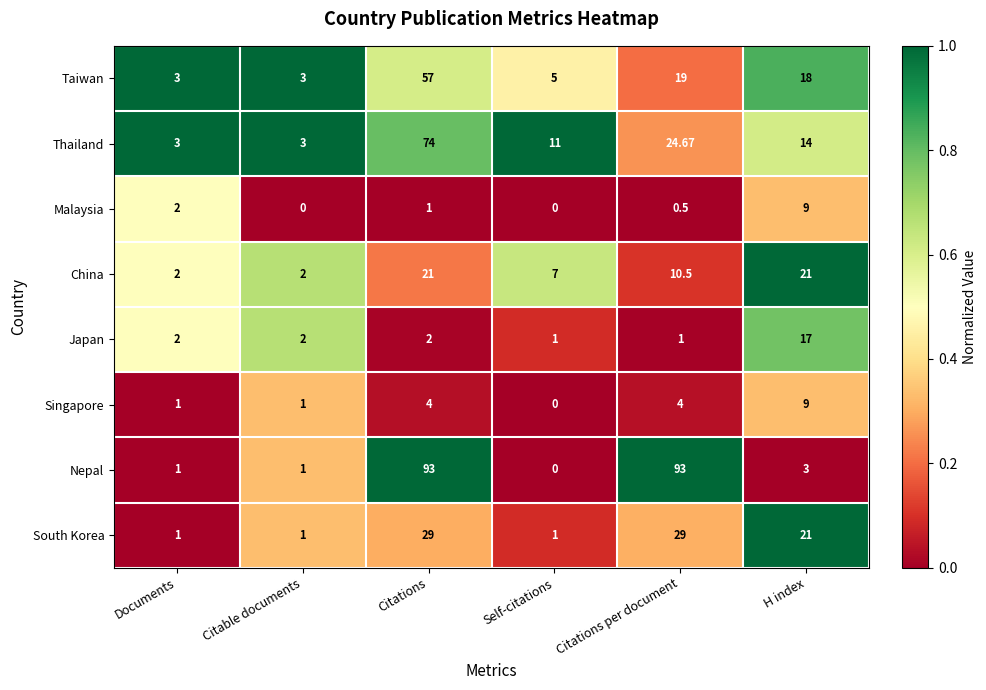

Is the value of Japan at Citations greater than the value of South Korea at Citable documents?

Yes